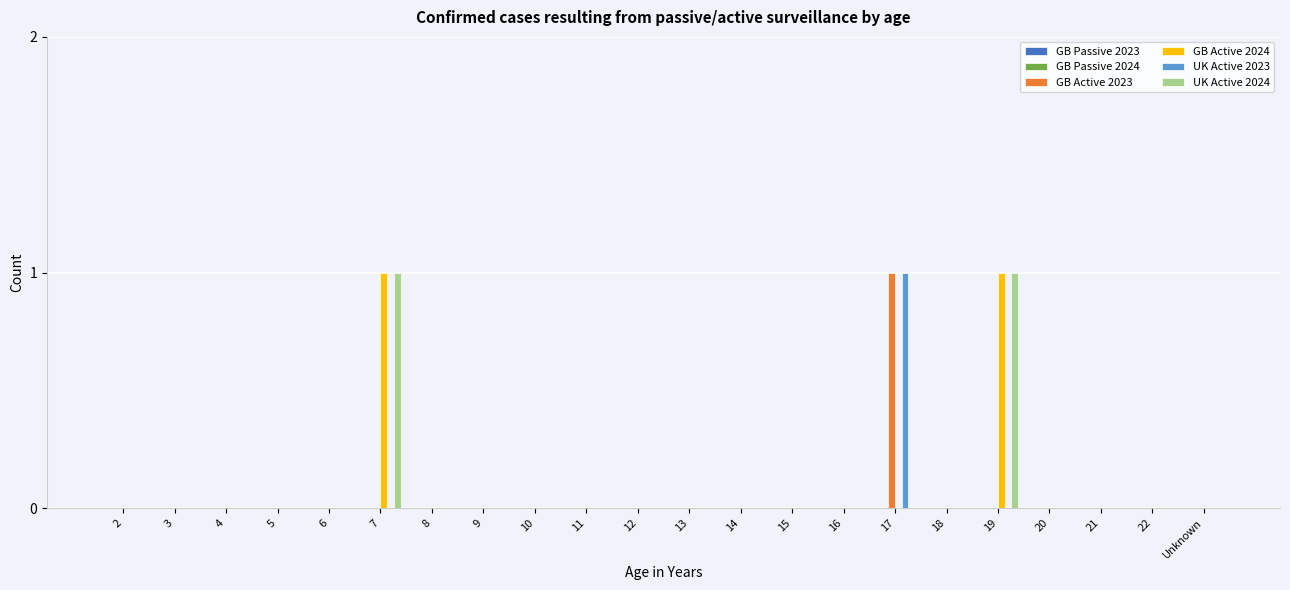

Count the number of categories in the chart.

22